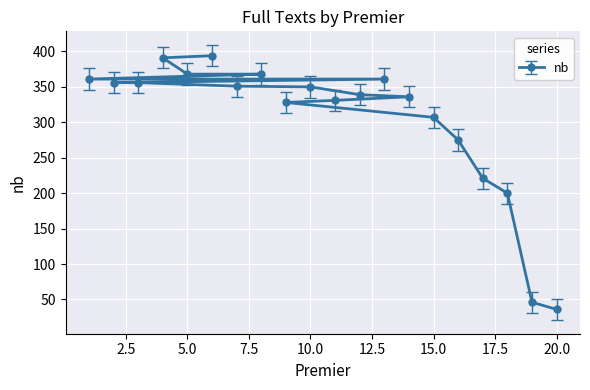

What is the difference between the maximum and minimum values?

358